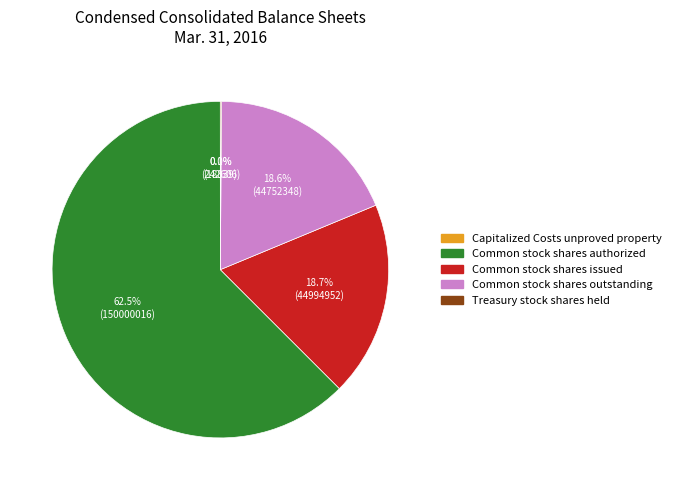

What percentage is NOT represented by Common stock shares outstanding?

81.4%